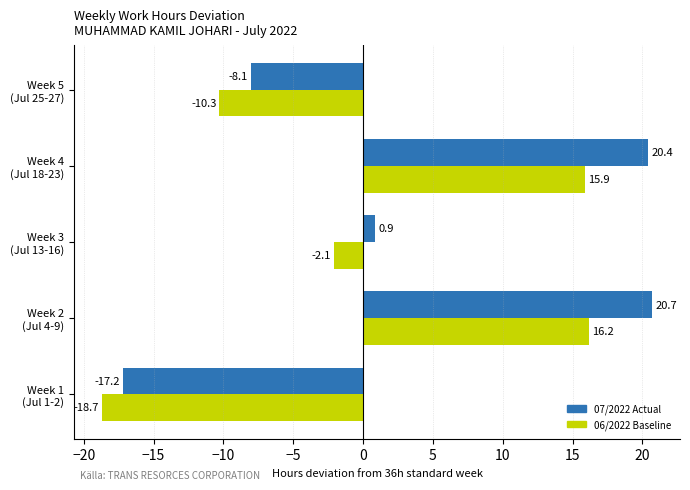

Which series has the largest range (max minus min)?

07/2022 Actual